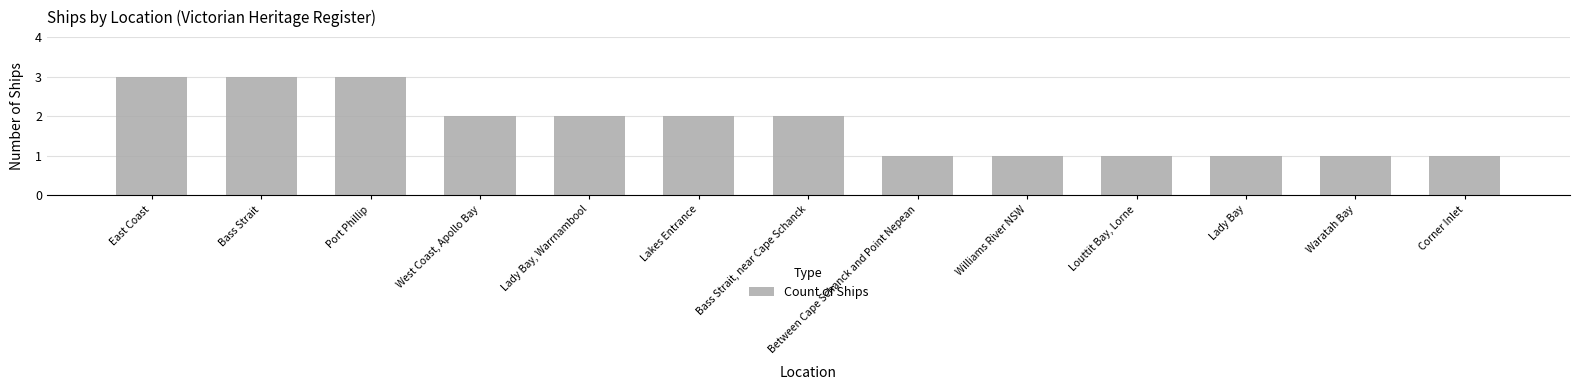

What is the greatest value displayed?

3